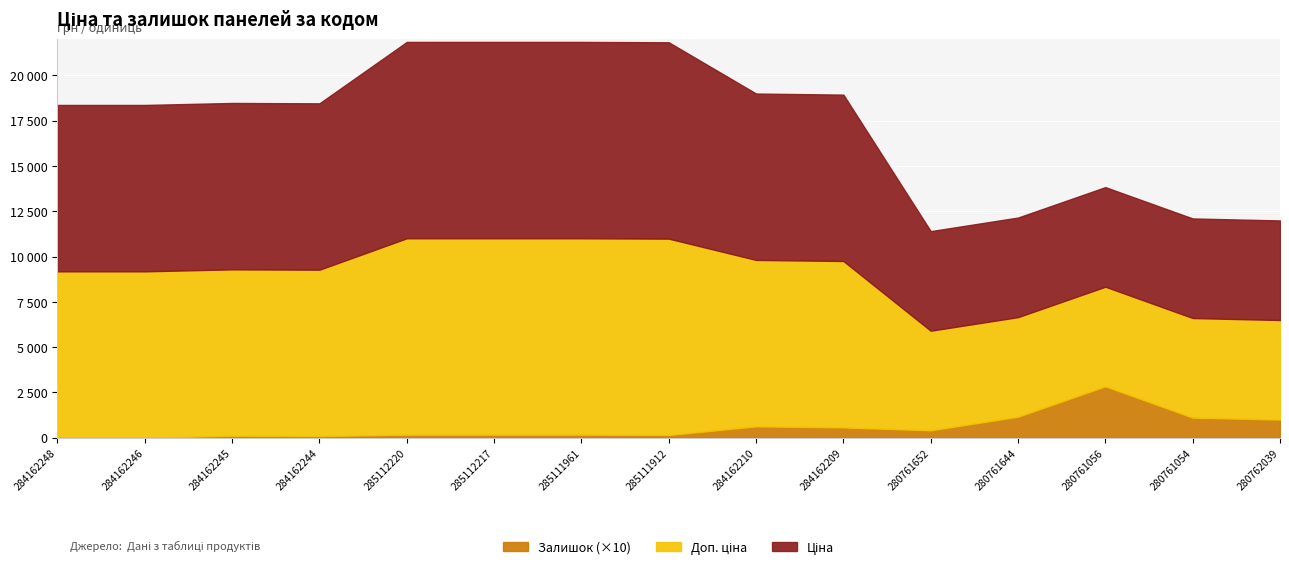

True or false: Залишок and Доп. ціна intersect in this chart.

False